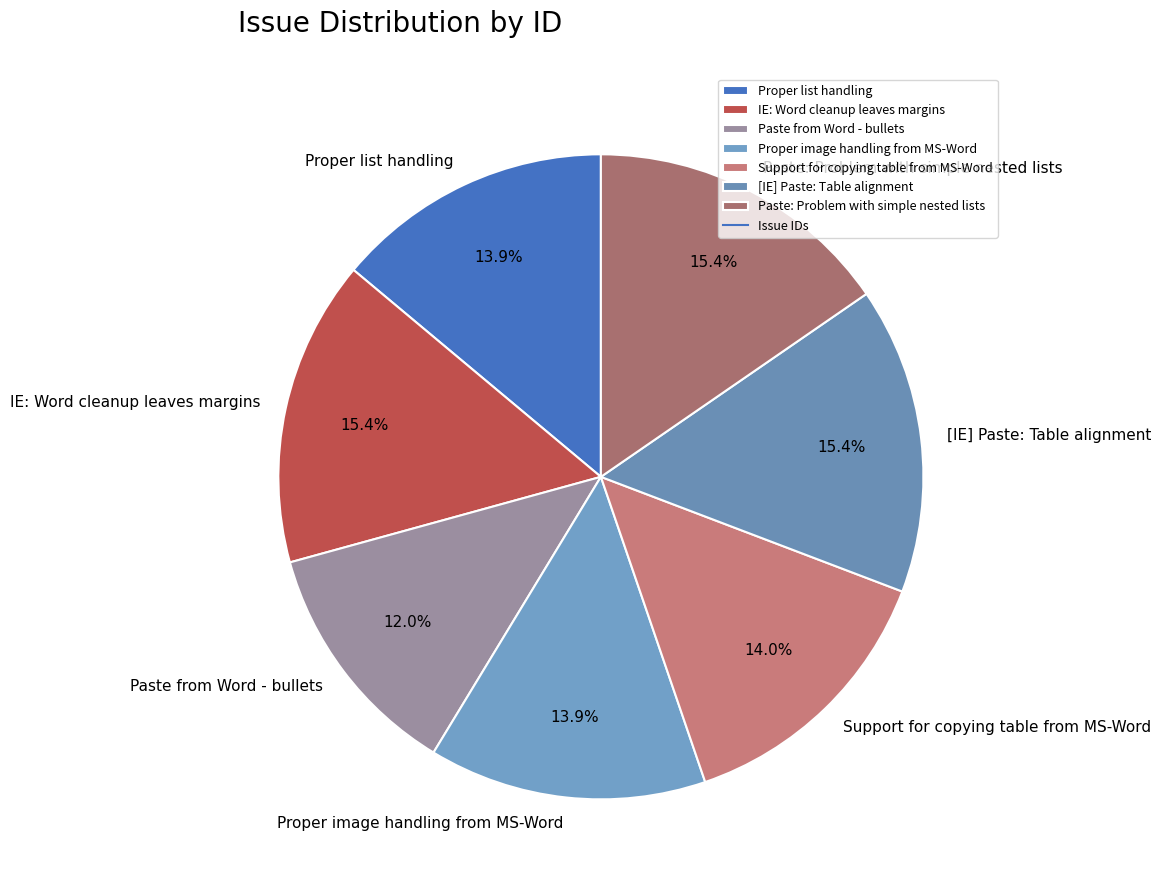

Is it true that Paste from Word - bullets is 1% of the pie?

False